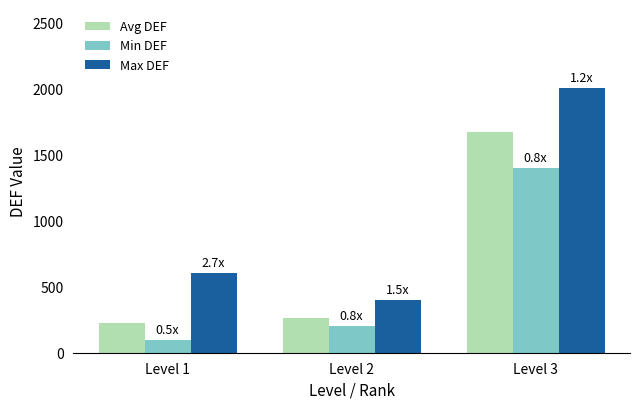

What is the sum of the Min DEF values at Level 2 and Level 3?

1600.0